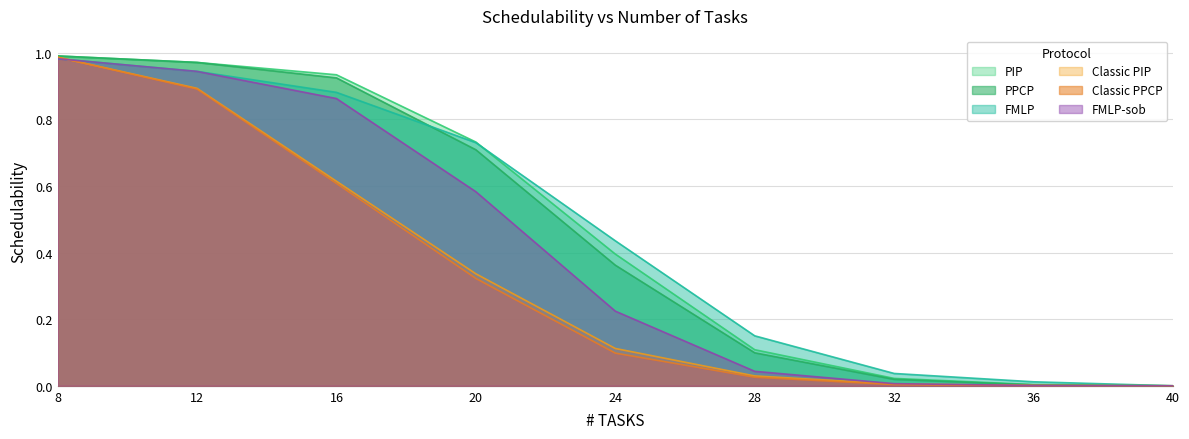

True or false: FMLP-sob and PIP cross at least once.

False